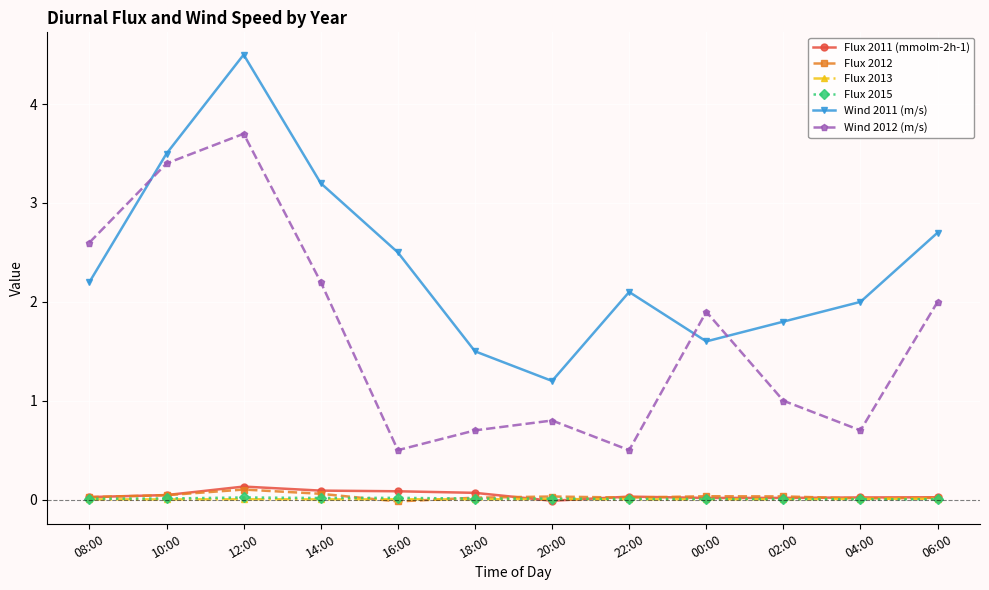

Does the chart have visible grid lines?

Yes